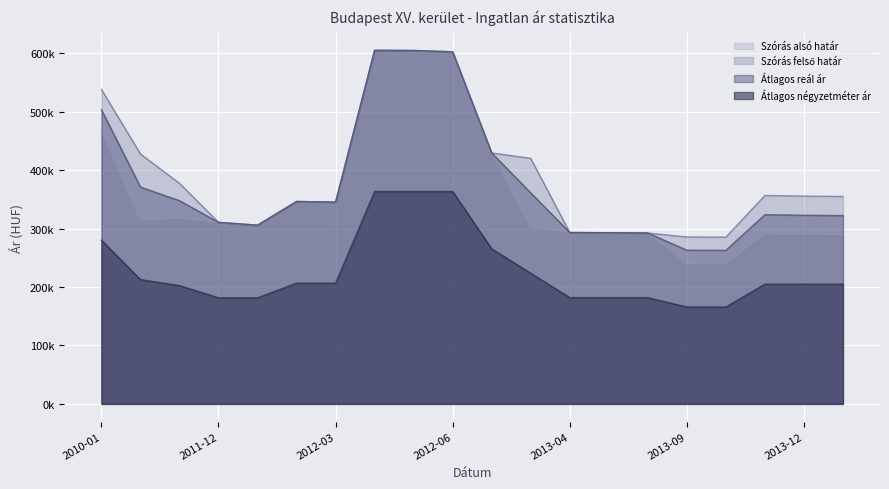

At which category is the sum across all series the highest?

2012-04